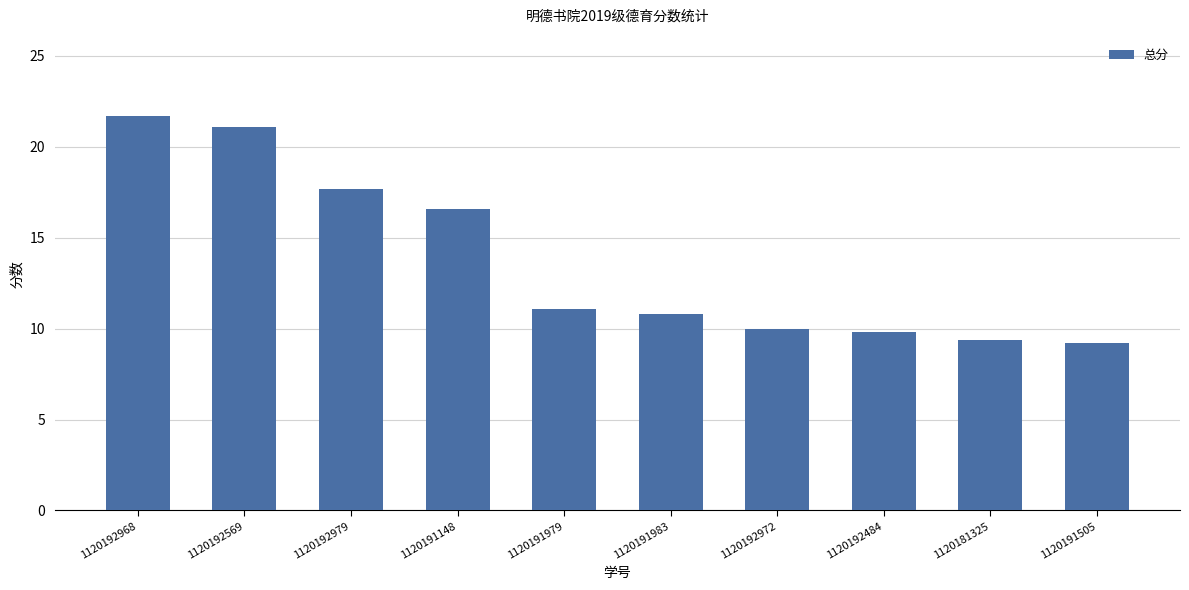

Is it true that the value at 1120191505 is 9.2?

True